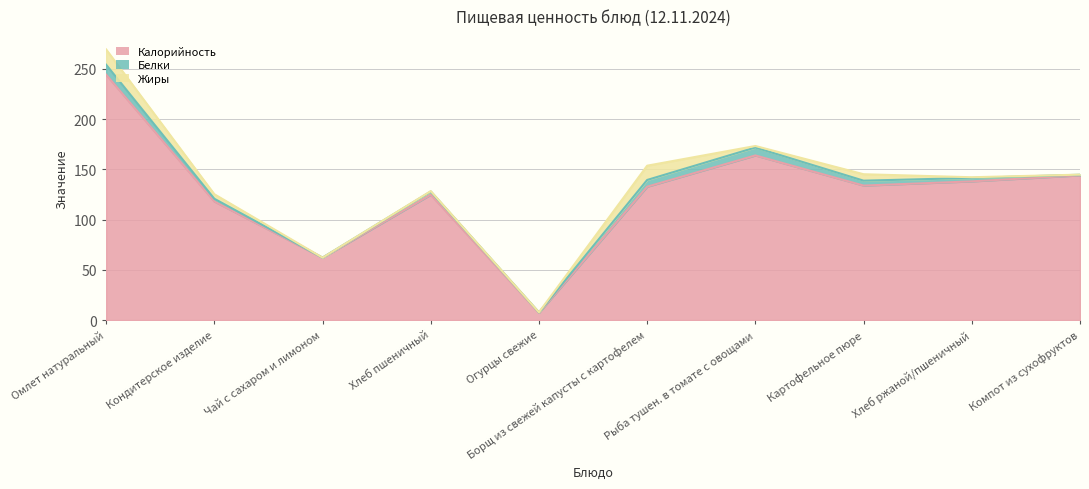

At which label is Жиры closest to 7?

Картофельное пюре